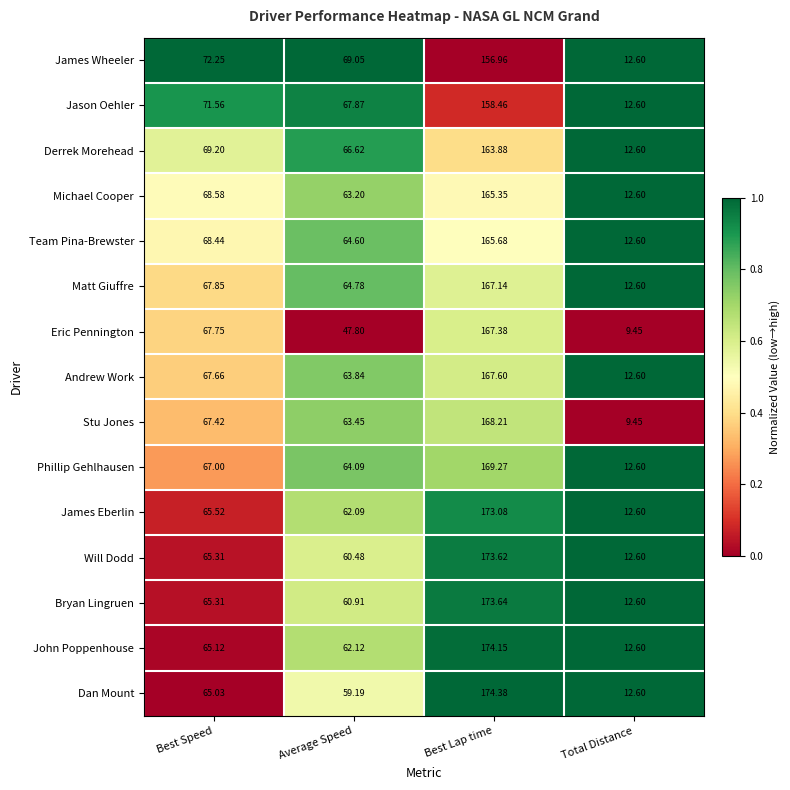

At which category is the sum across all series the highest?

Best Lap time